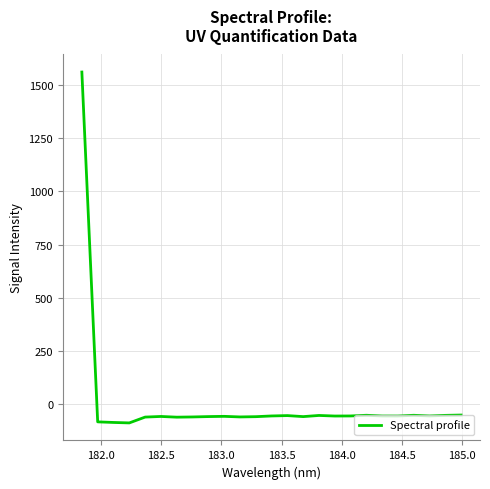

What is the difference between the maximum and minimum values?

1652.1